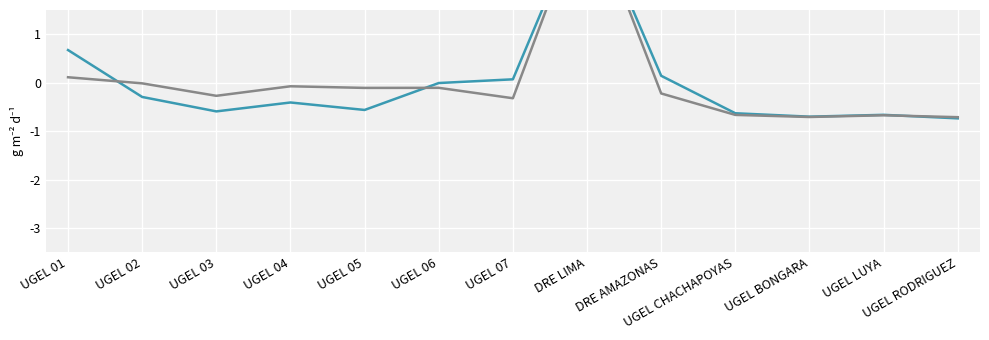

Which series has the largest total across all categories?

Numerador